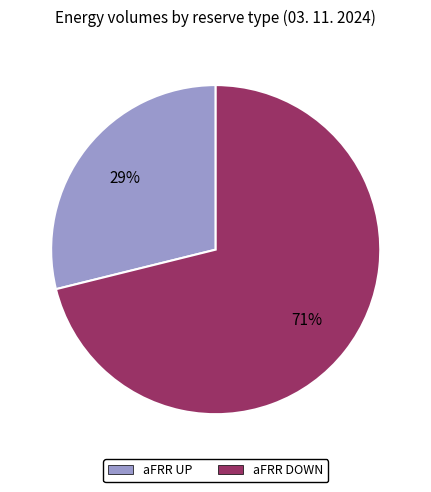

Count the number of slices in the pie.

2